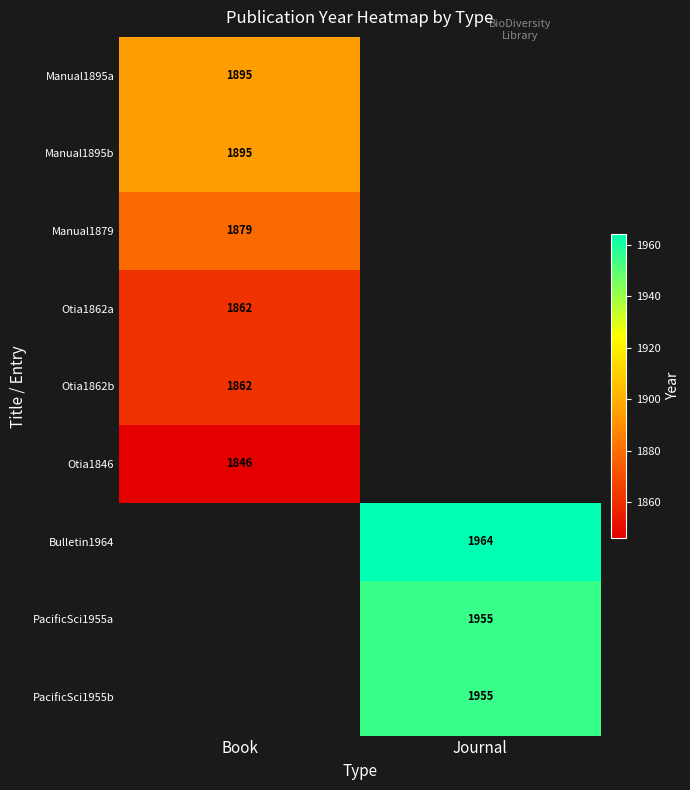

The value of PacificSci1955a at Journal is 2882. True or false?

False